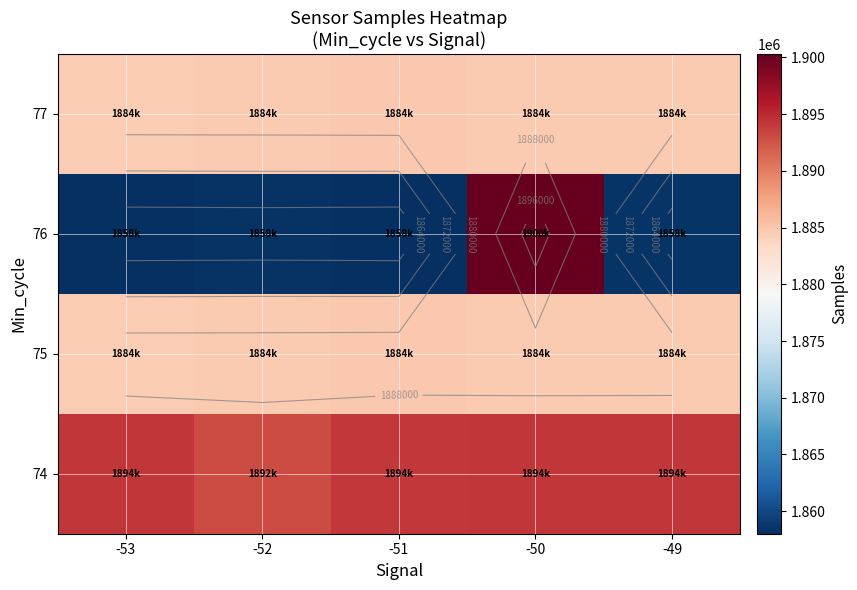

At -53, list the series in order from smallest to largest.

76, 75, 77, 74